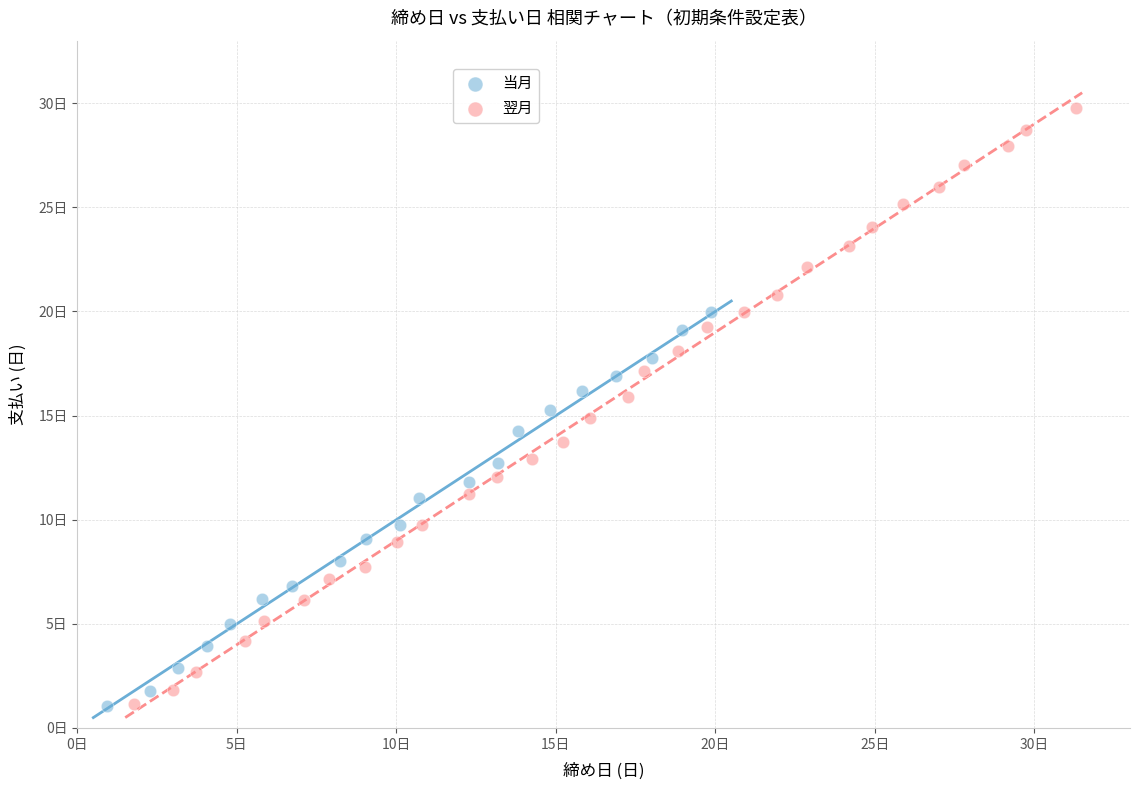

Which series has the largest Y range (max minus min)?

翌月